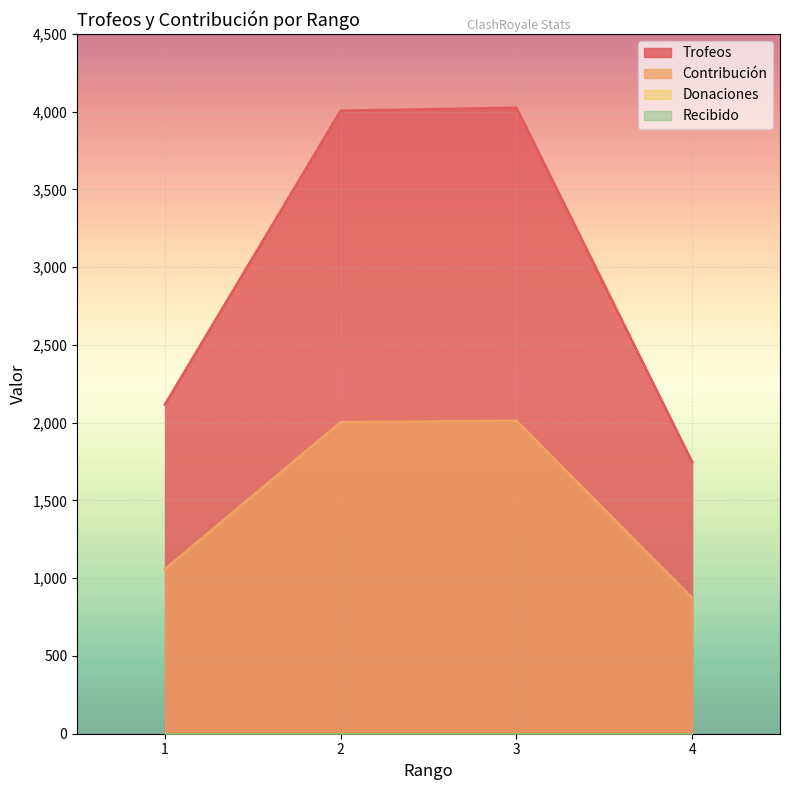

What is the value of the Trofeos point at the 3rd from the left?

4025